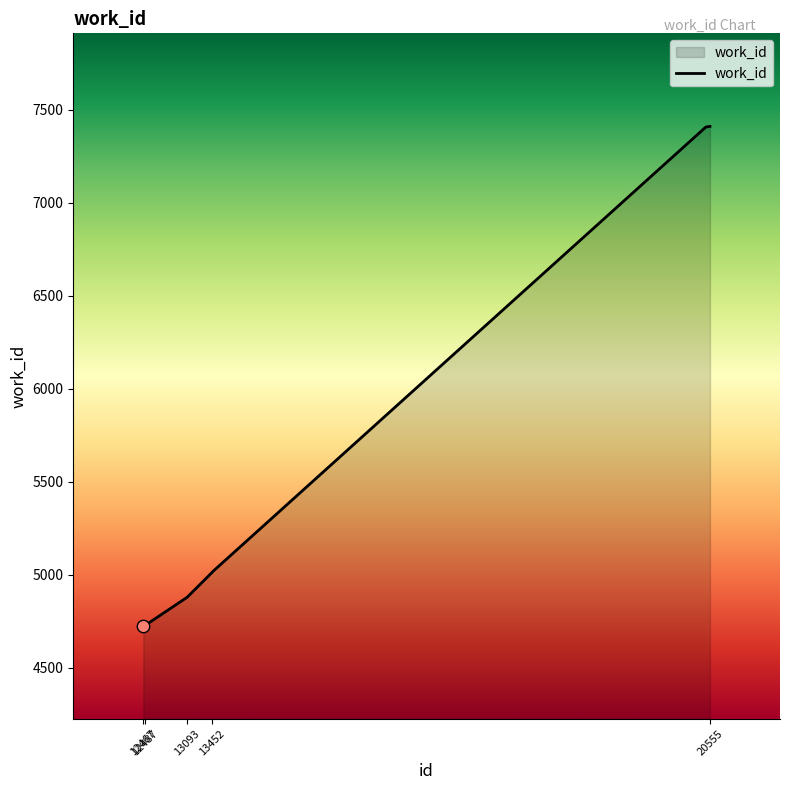

What is the greatest value displayed?

7411